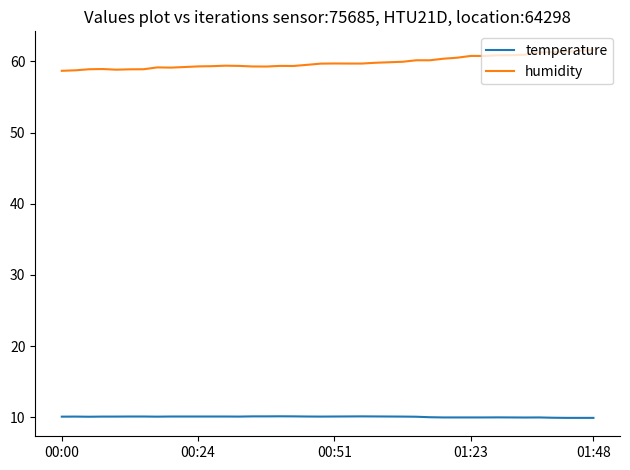

Rank the series by their average value, from lowest to highest.

temperature, humidity